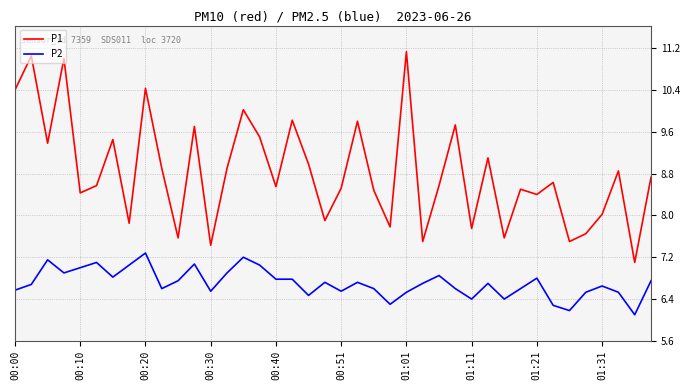

What is the minimum value for P2?

6.1